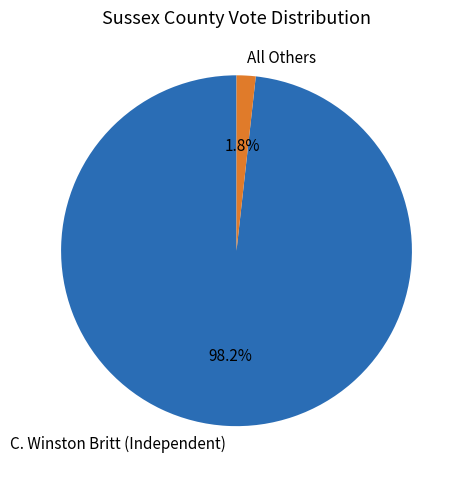

Is it true that All Others is 2% of the pie?

True